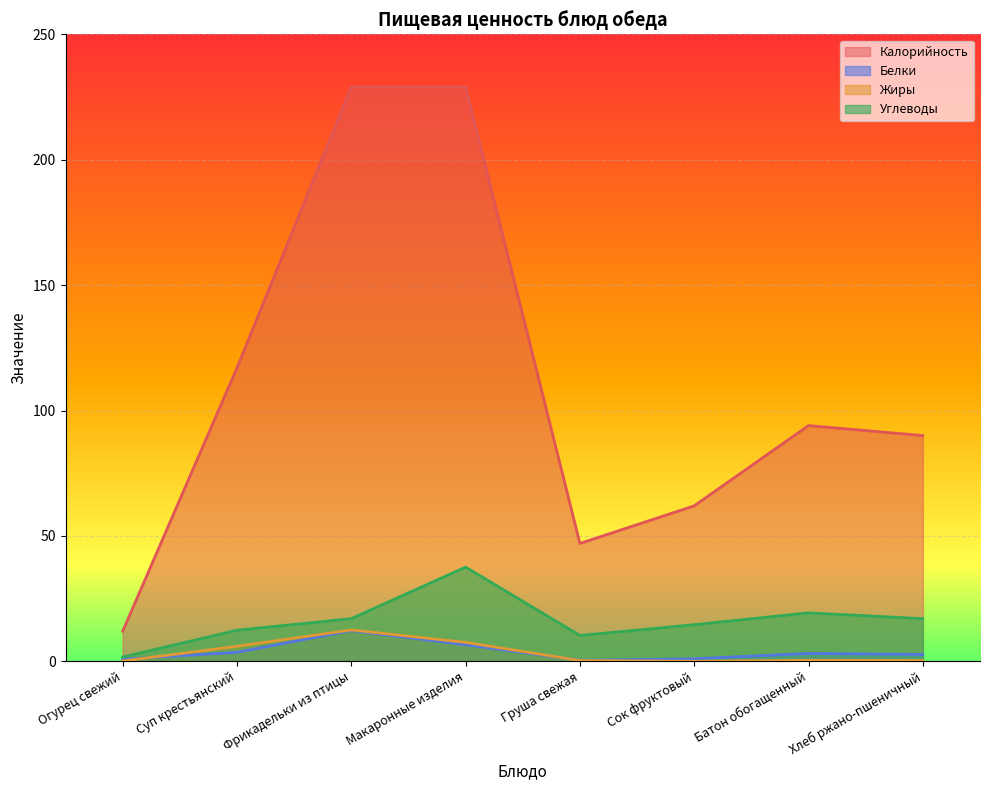

Is it true that Жиры equals 8.7 at Фрикадельки из птицы?

False